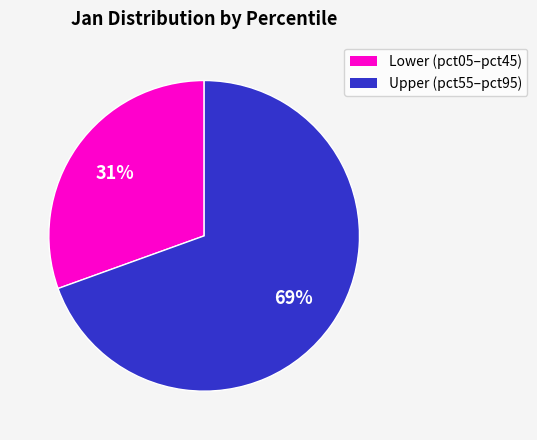

Is there any slice that represents more than half of the pie?

Yes